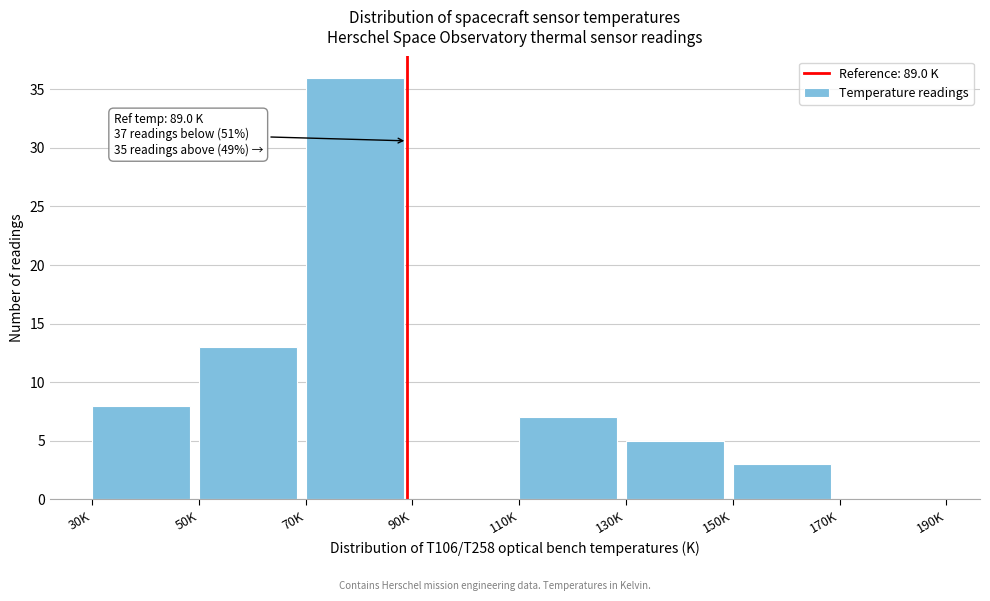

Reading left to right, transcribe all the data shown in this chart.

30K=8	50K=13	70K=36	90K=0	110K=7	130K=5	150K=3	170K=0